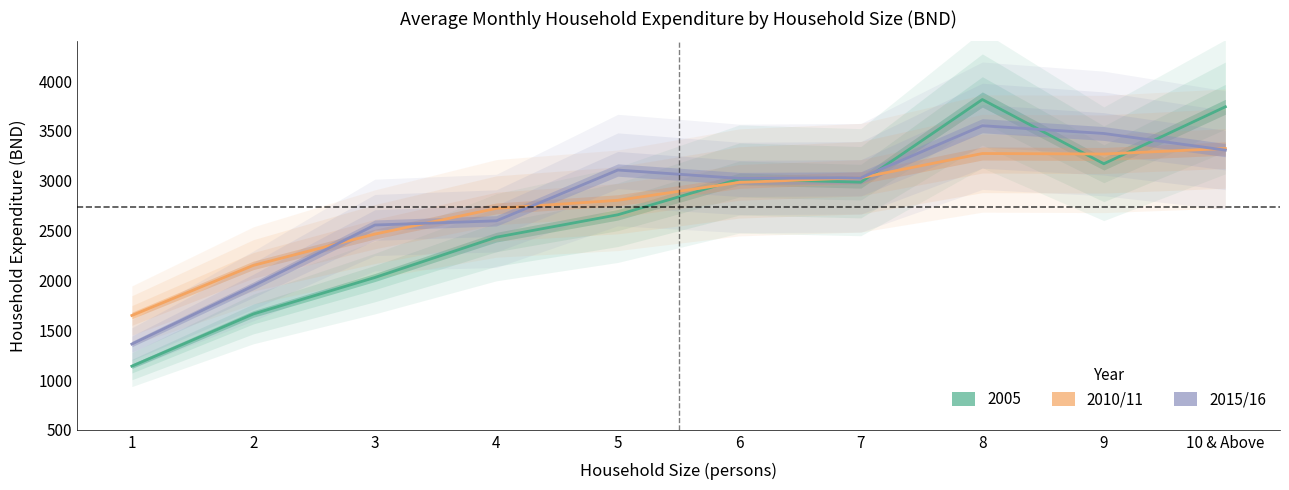

What is the difference between the highest and lowest values at 2?

206